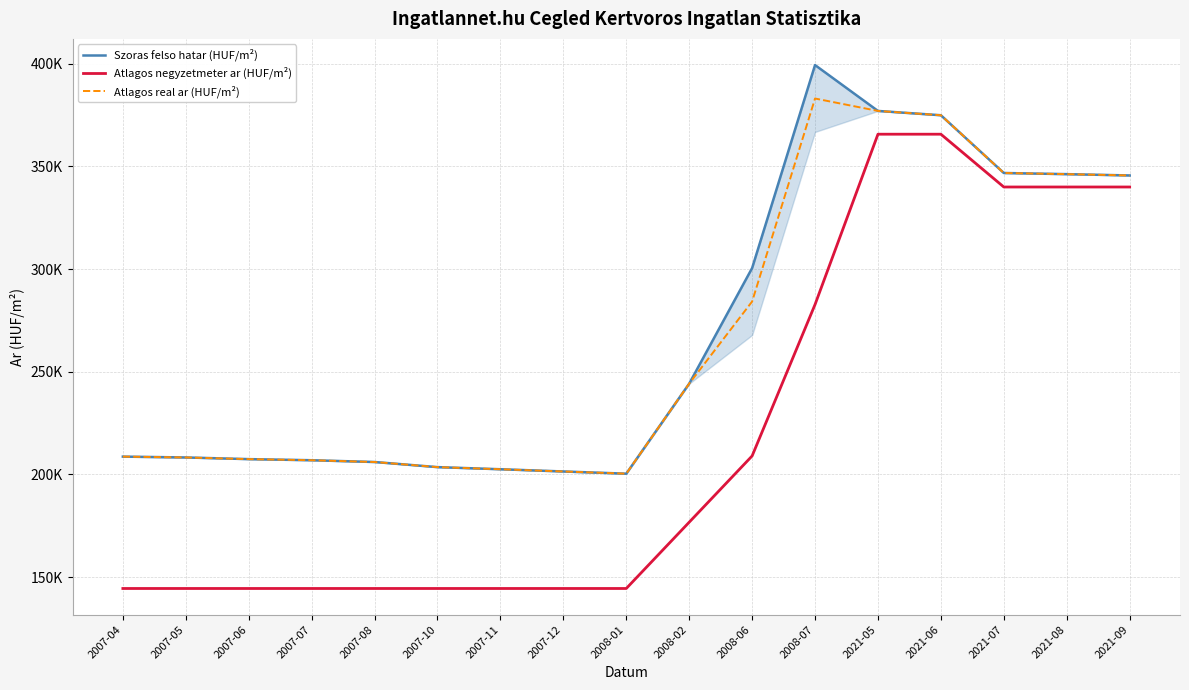

What position from the left is 2021-07?

15